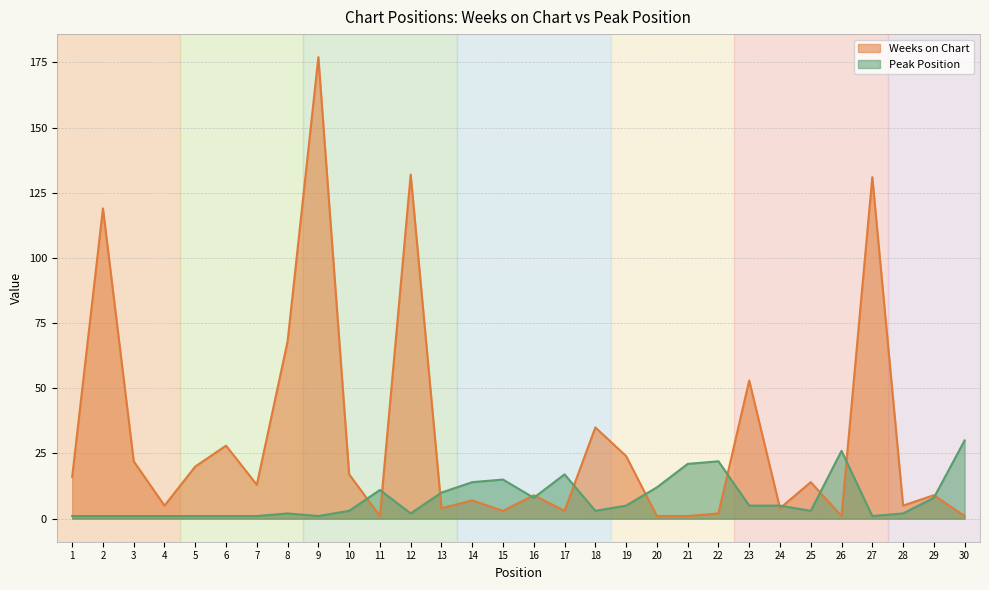

True or false: Weeks on Chart has more than 1 interior local peaks.

True